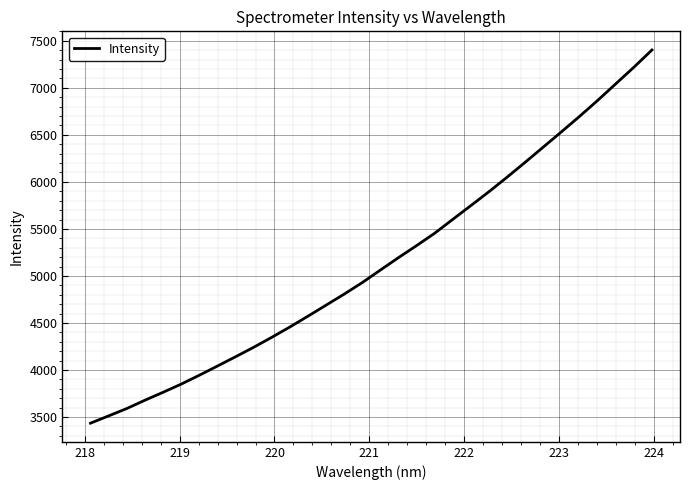

What is the difference between the maximum and minimum values?

3967.0